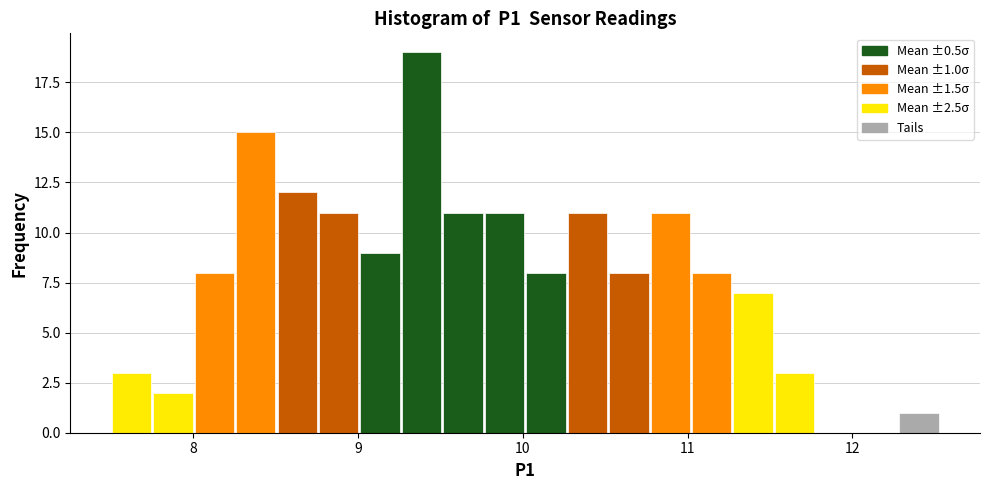

Around what value on the x-axis is the tallest bar? Give the approximate position of its centre, as read against the axis.

9.4